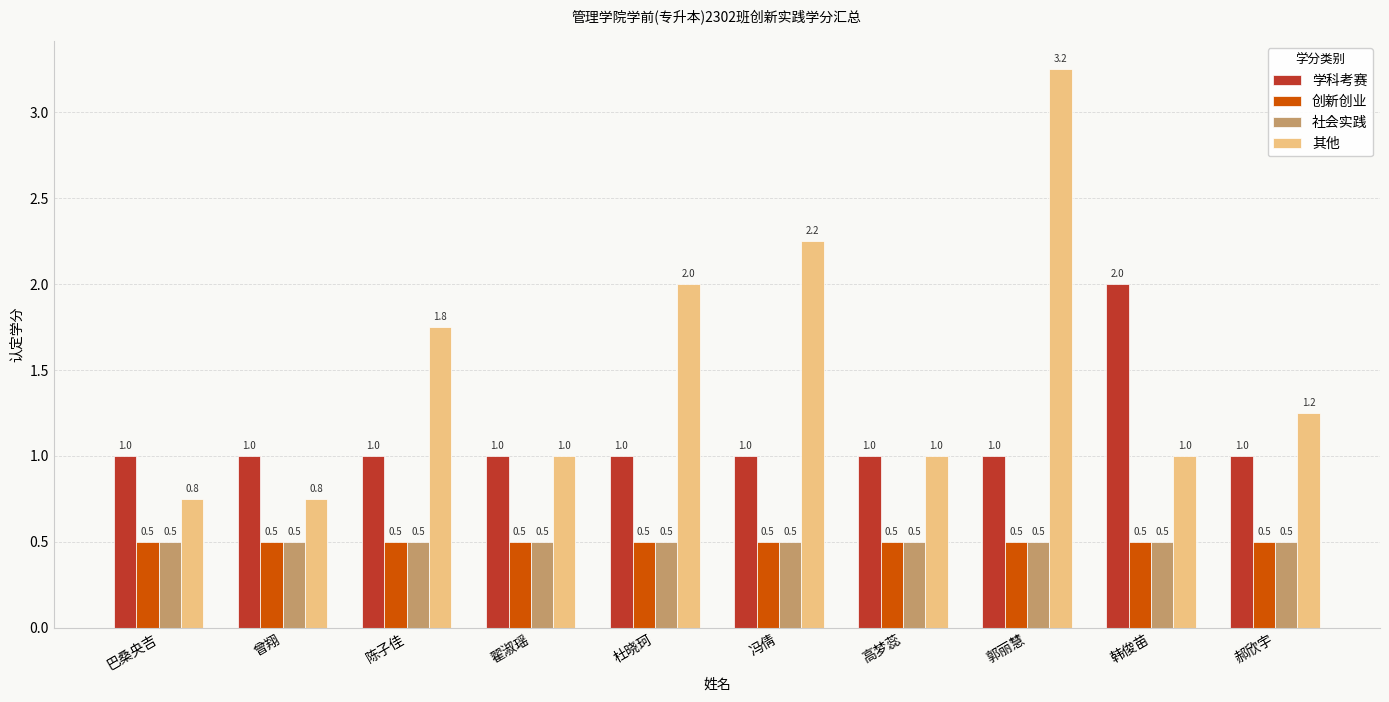

What is the minimum value for 学科考赛?

1.0